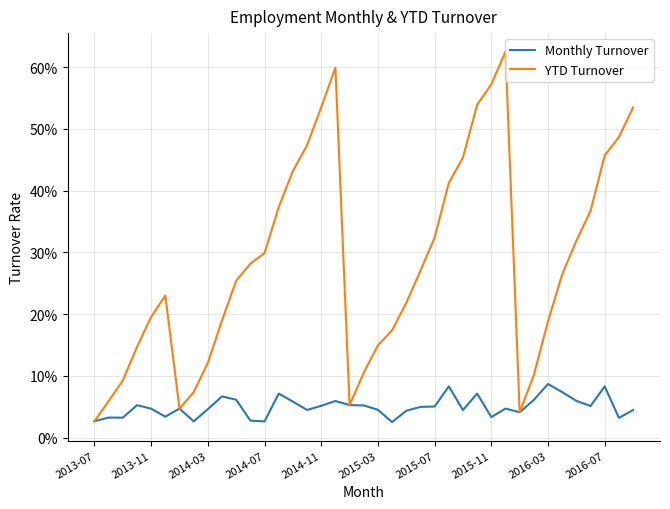

List the series in order of their overall mean, lowest first.

Monthly Turnover, YTD Turnover